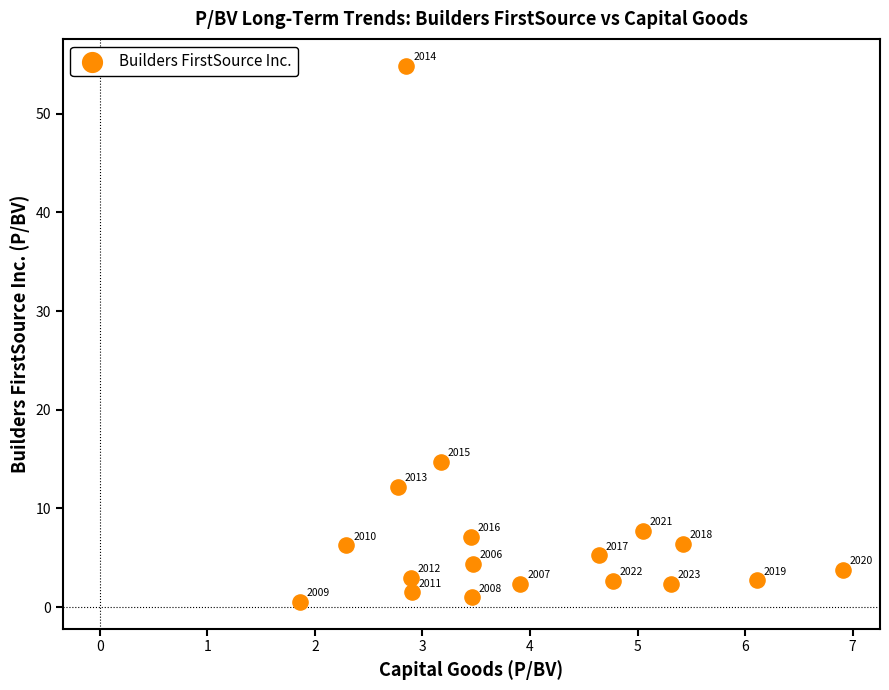

What is the range of X values (max minus min)?

5.0